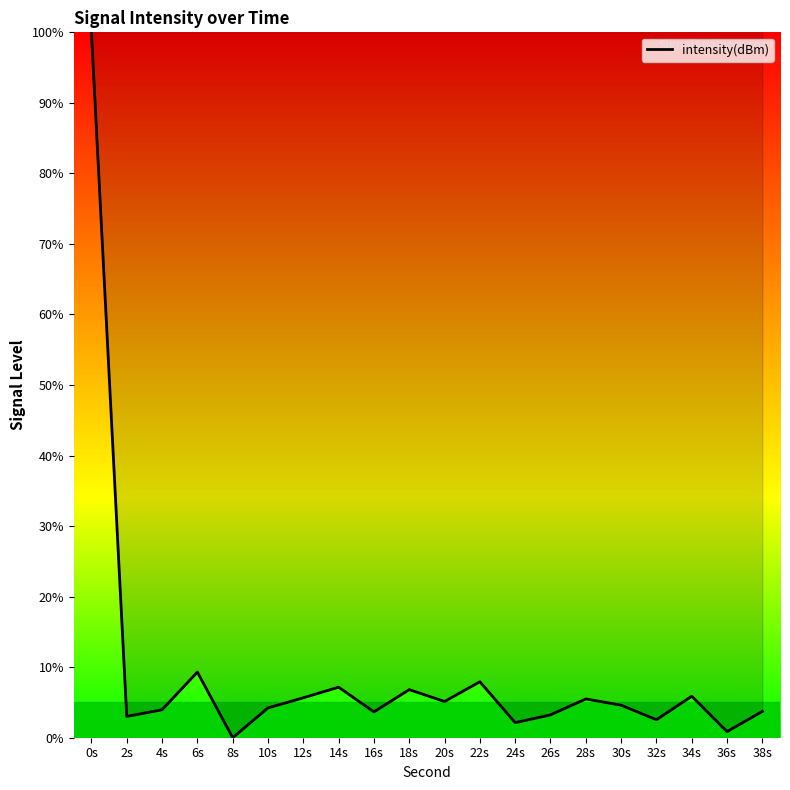

What is the difference between the values at 0s and 26s?

96.8